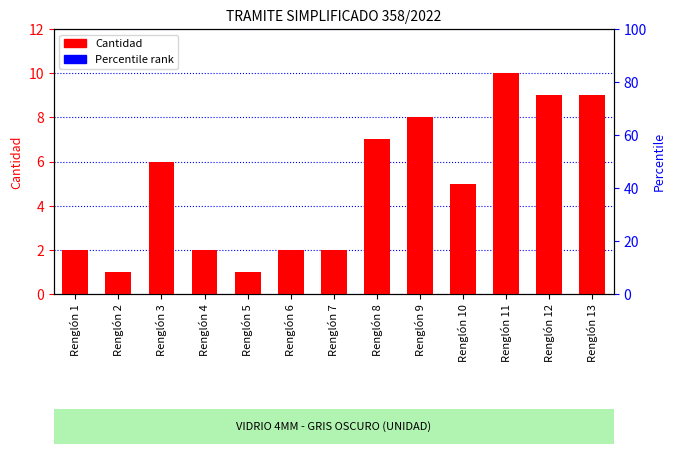

Read the value at Renglón 10.

5